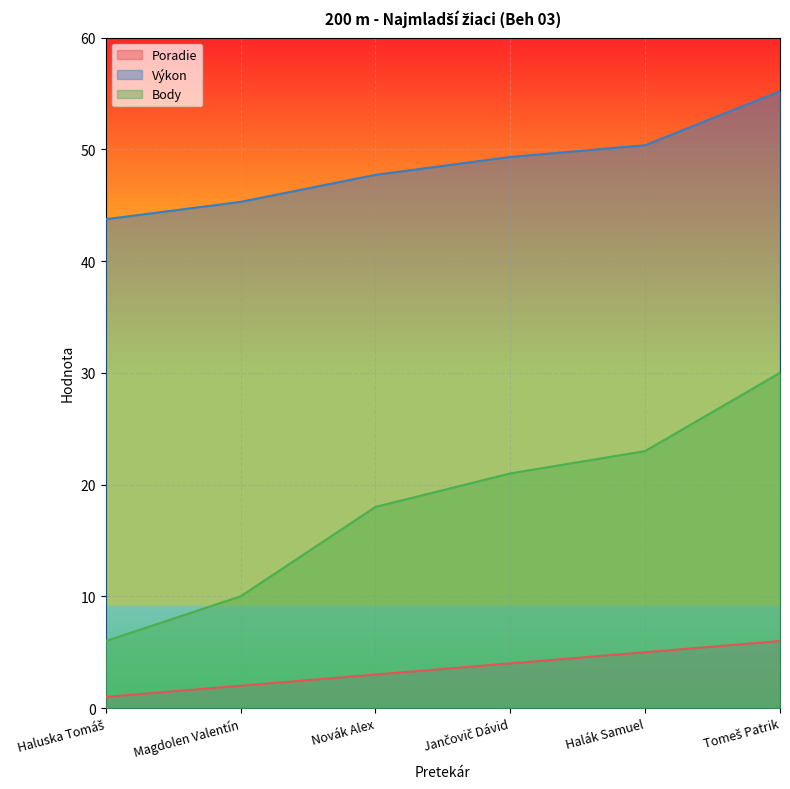

Rank the series by their average value, from lowest to highest.

Poradie, Body, Výkon